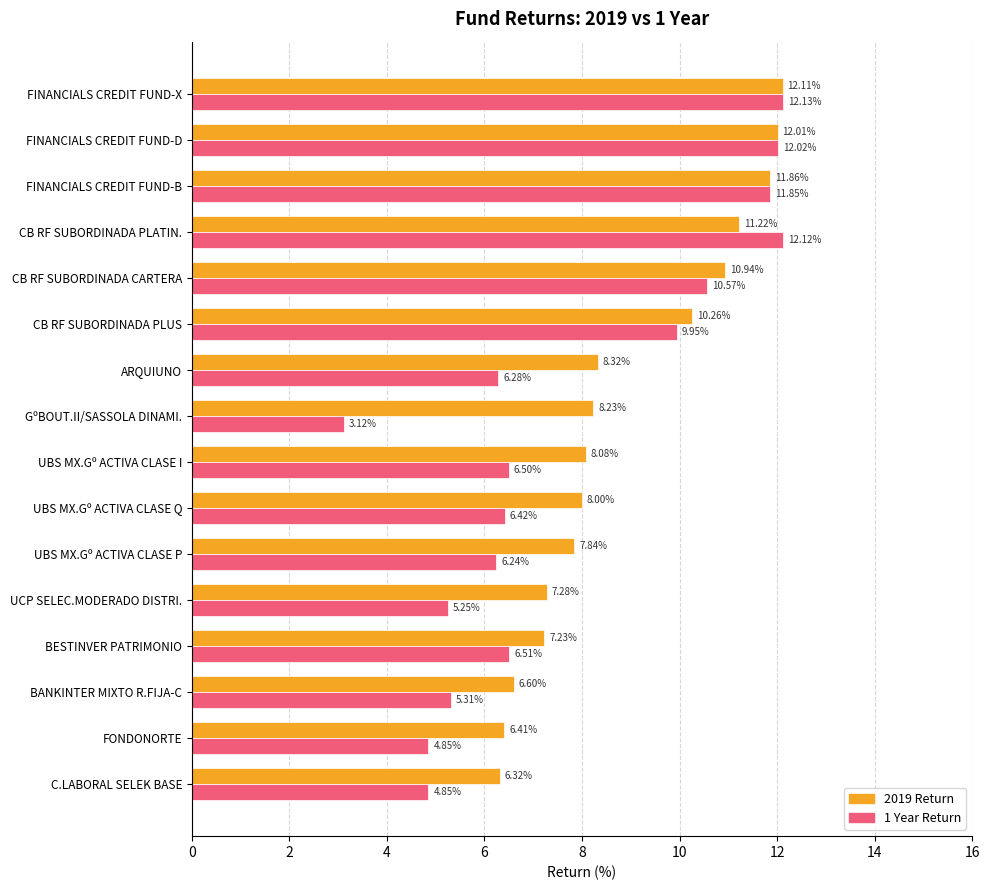

What are all the series names shown in the legend?

2019 Return, 1 Year Return